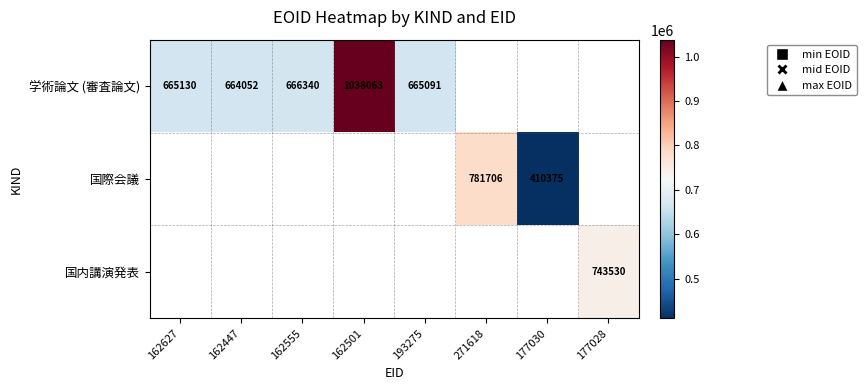

The value of 国内講演発表 at 177028 is 227948. True or false?

False